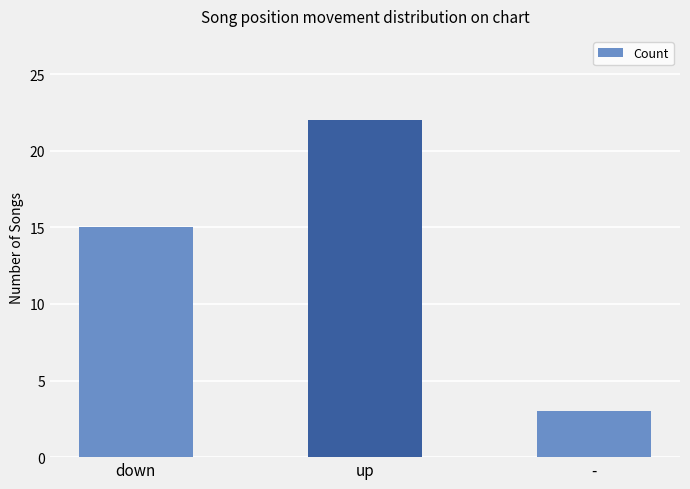

What is the difference between the values at down and up?

7